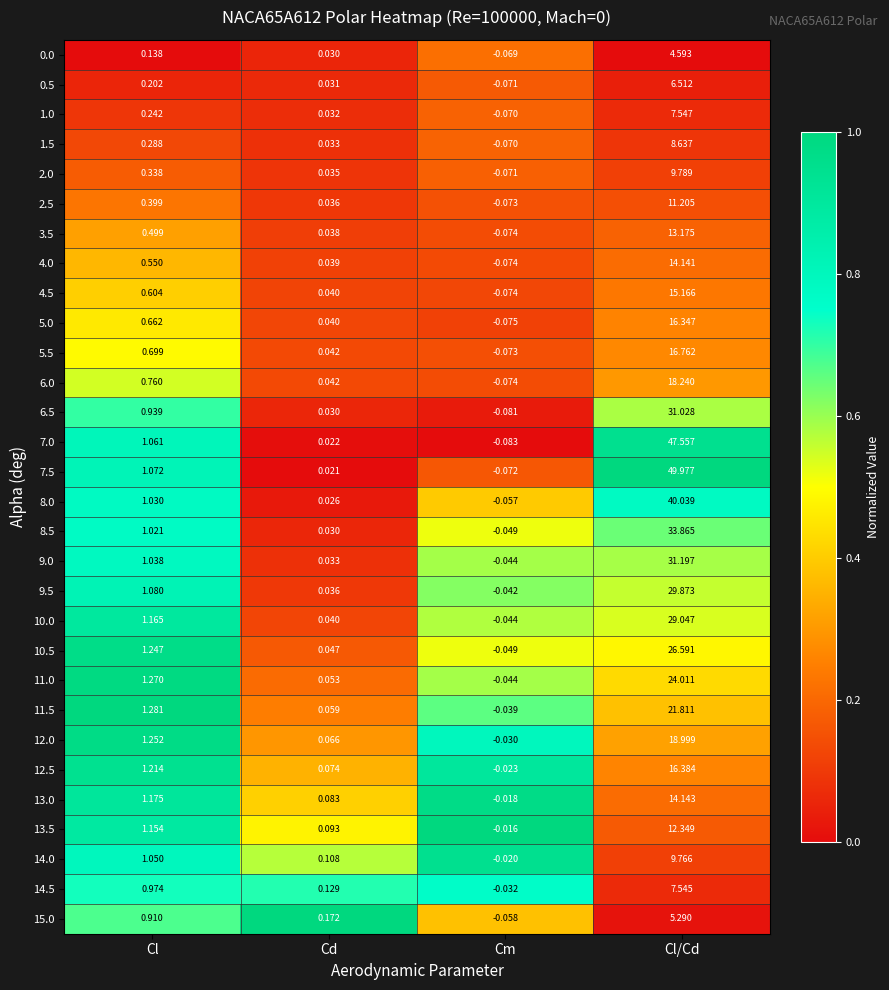

Is the value of 14.0 at Cl/Cd greater than the value of 2.5 at Cl?

Yes